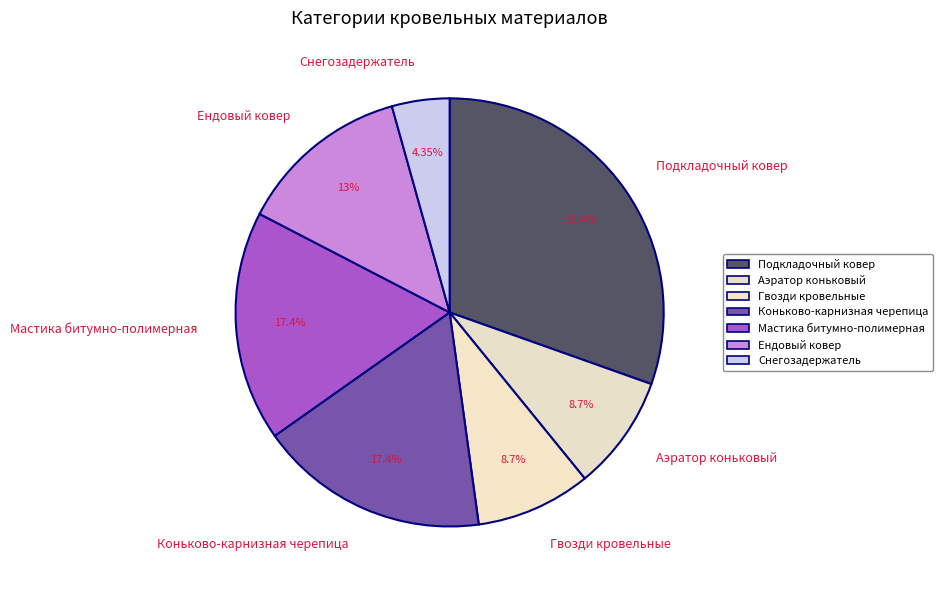

How many slices are in this pie chart?

7